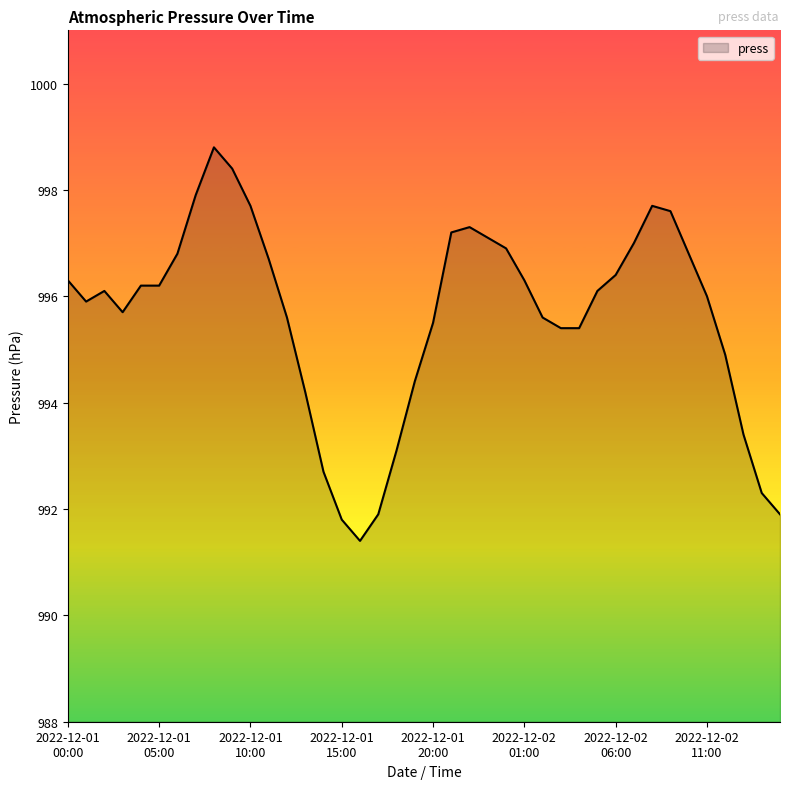

What is the difference between the maximum and minimum values?

7.4